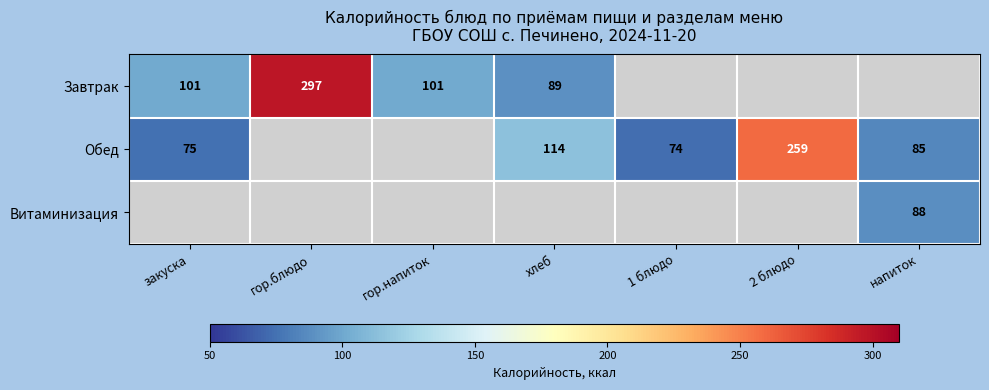

What is the sum of the Обед values at хлеб and 2 блюдо?

373